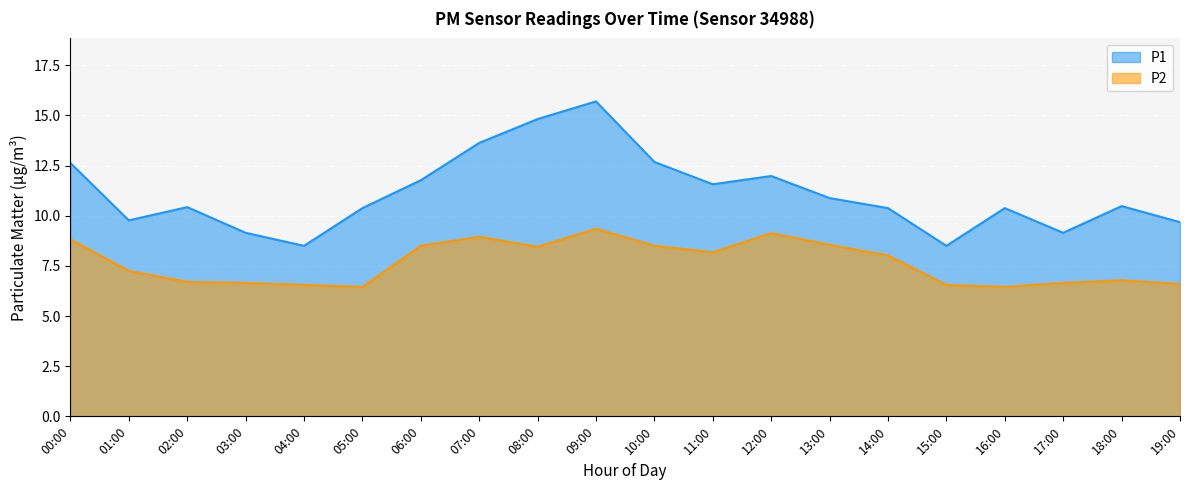

What is the difference between the maximum and minimum values in the P2 series?

2.9